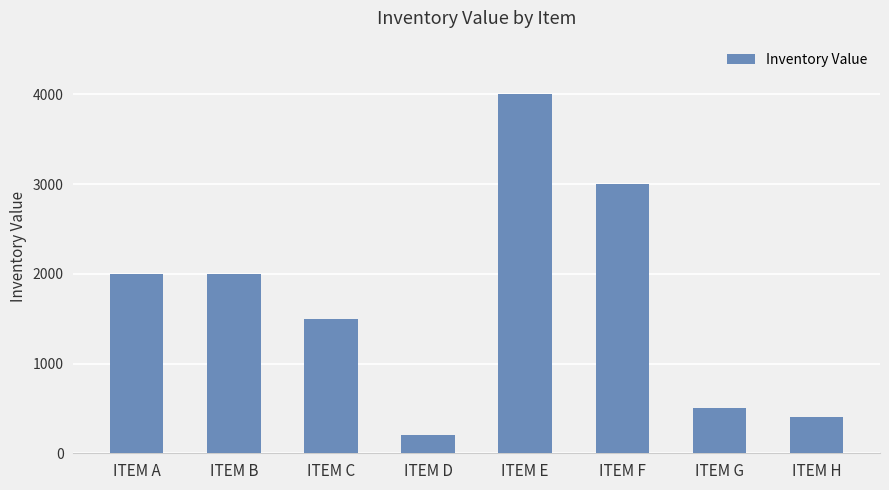

What is the sum of the values at ITEM A and ITEM F?

5000